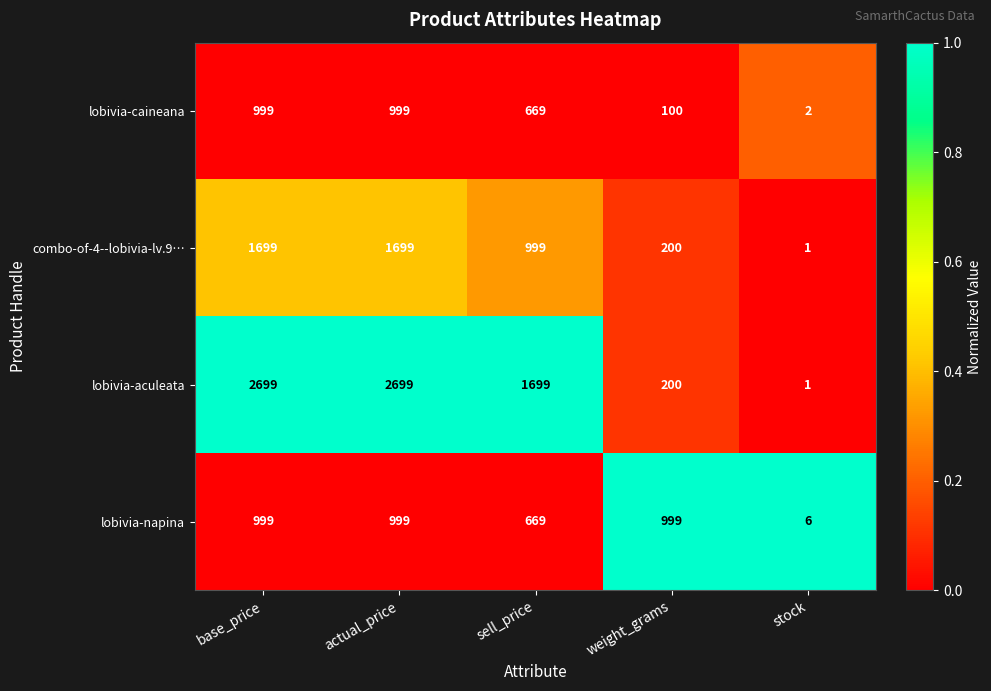

Reading left to right, list all the values displayed in this chart.

lobivia-caineana: 999	999	669	100	2
combo-of-4--lobivia-lv.9…: 1699	1699	999	200	1
lobivia-aculeata: 2699	2699	1699	200	1
lobivia-napina: 999	999	669	999	6